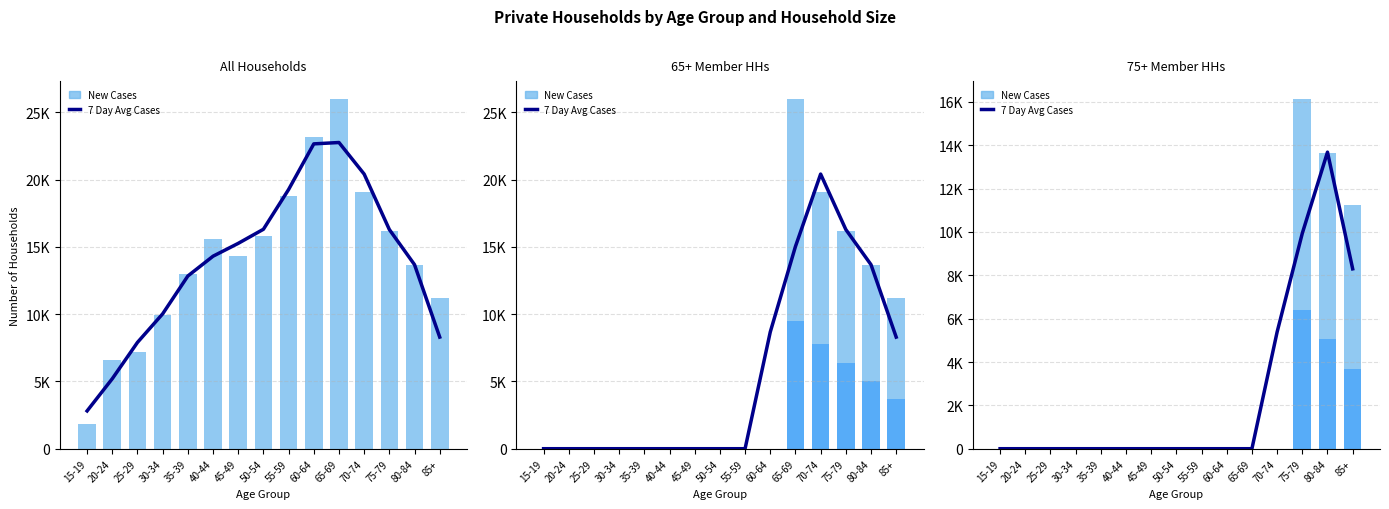

What is the sum of all Avg (smoothed) values?

37305.0